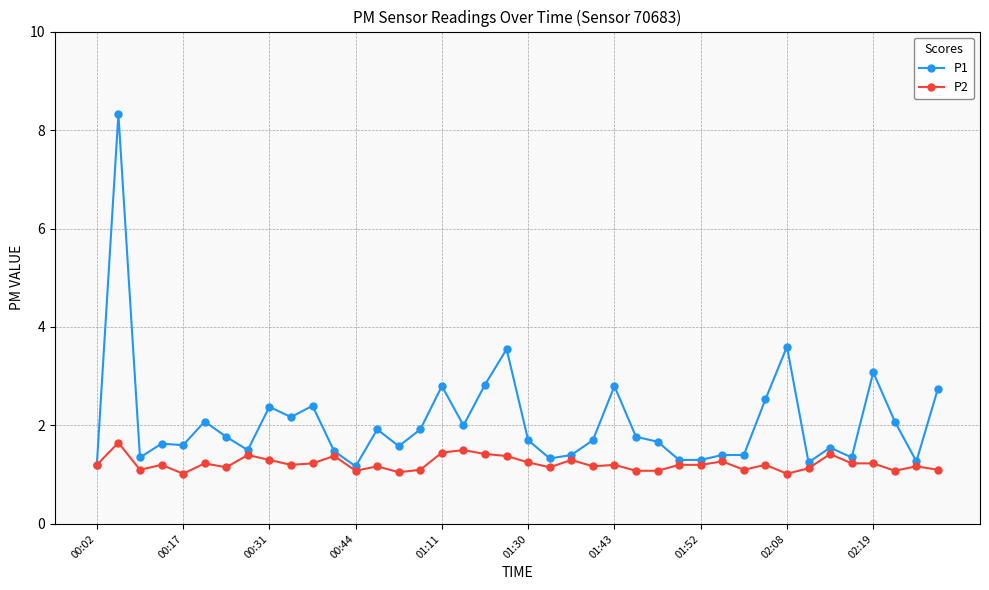

Which series has the largest total across all categories?

P1